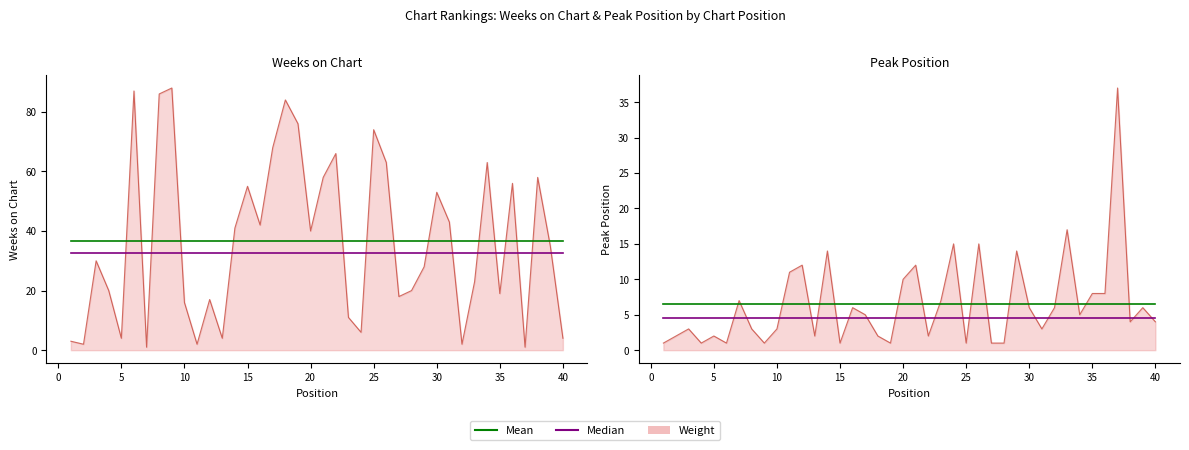

What is the approximate value of Median at 35?

4.5